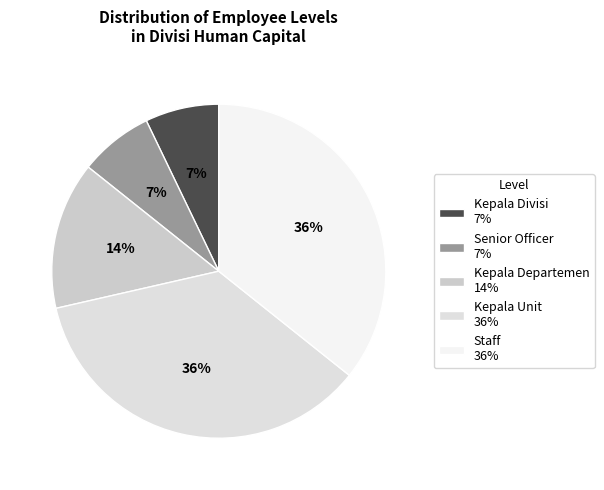

Is it true that Kepala Departemen is 14% of the pie?

True